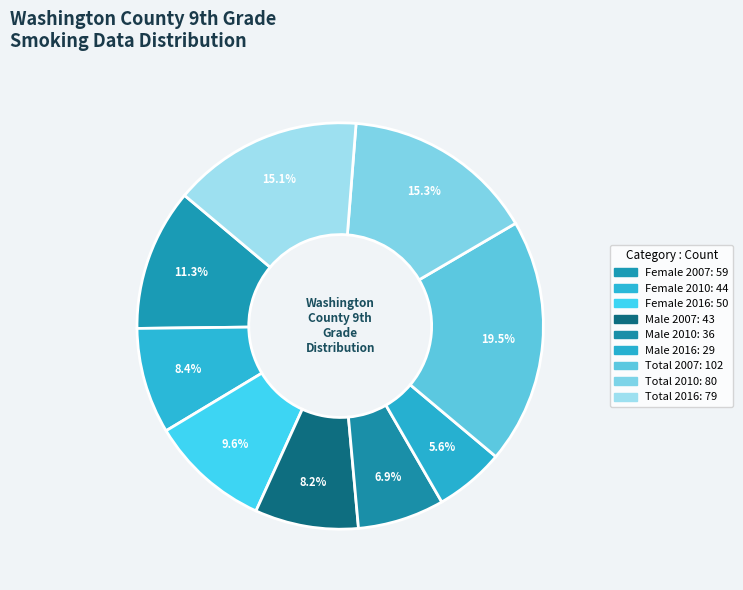

What percentage is NOT represented by Female 2007?

88.7%